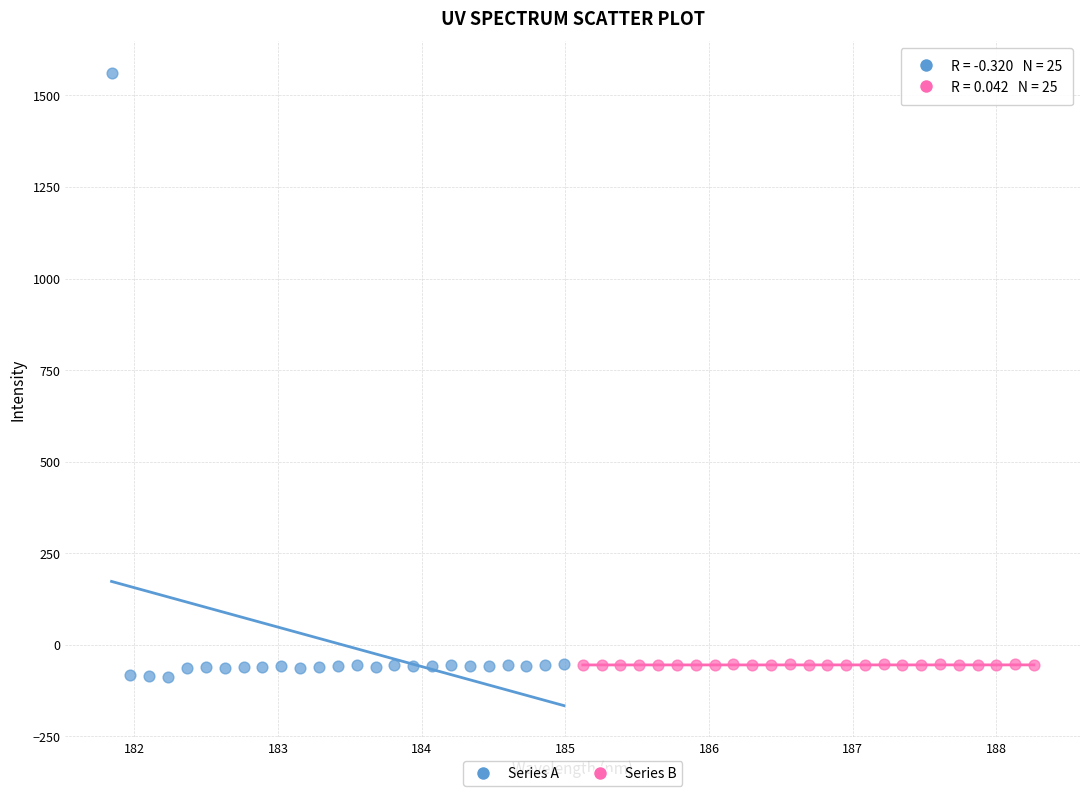

Which series reaches the maximum Y coordinate?

Series A